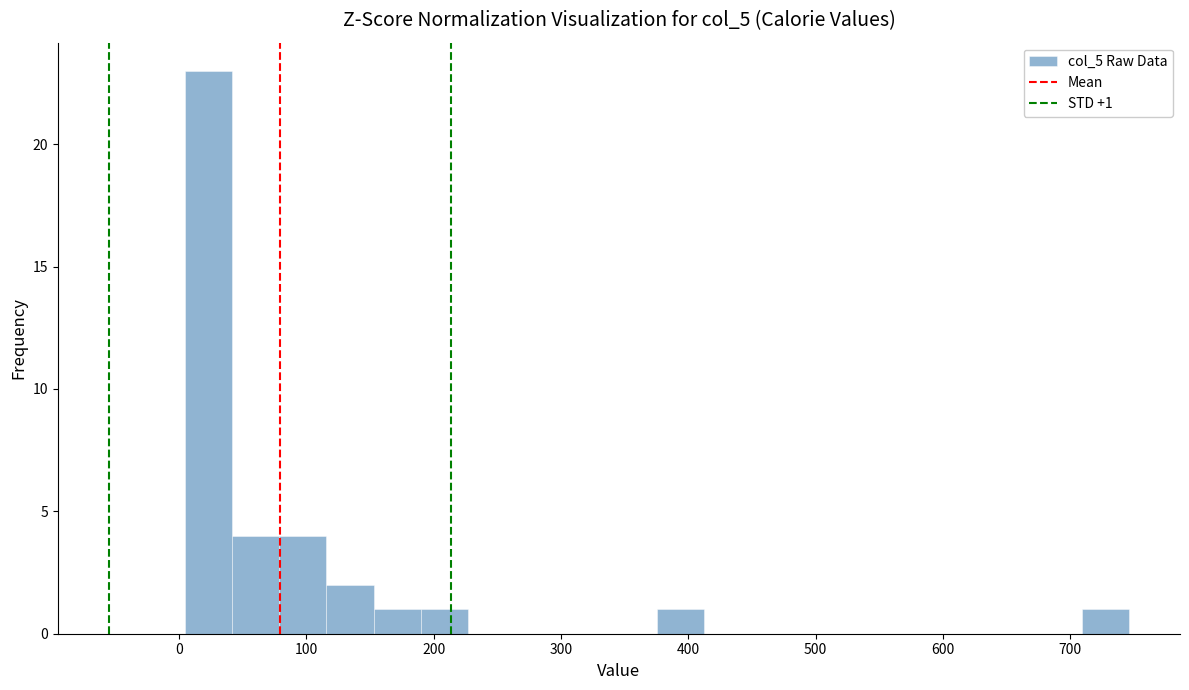

Read against the x-axis, roughly where is the centre of the tallest bar?

20